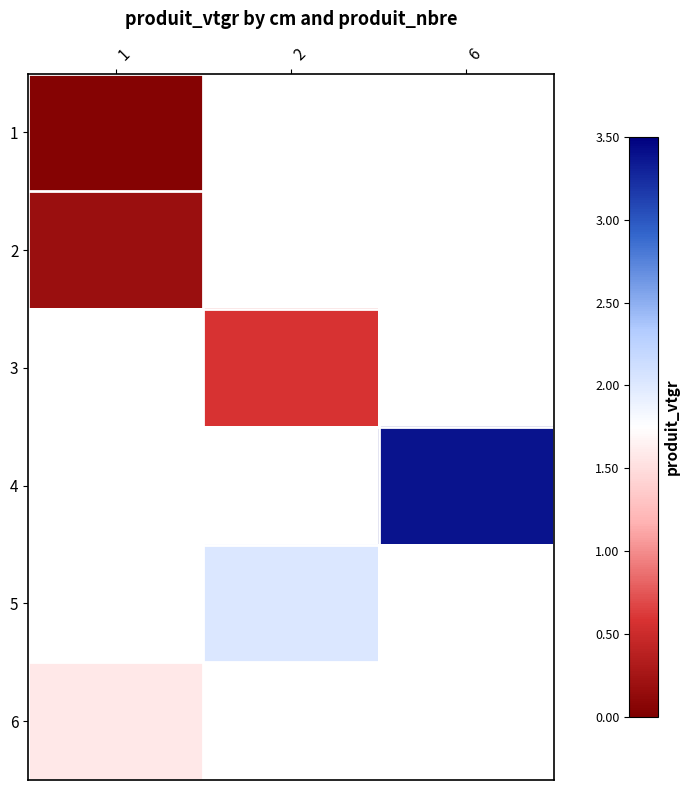

What is the difference between the highest and lowest values at 1?

1.5